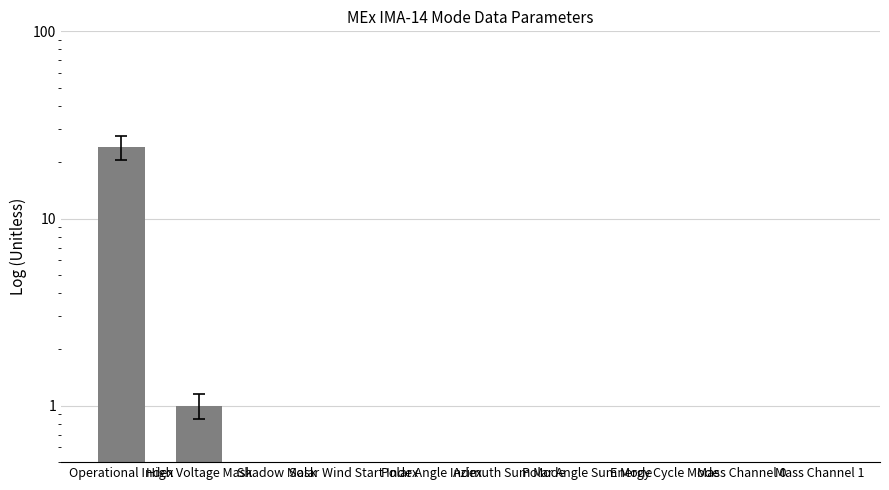

What is the label of the 2nd bar from the left?

High Voltage Mask